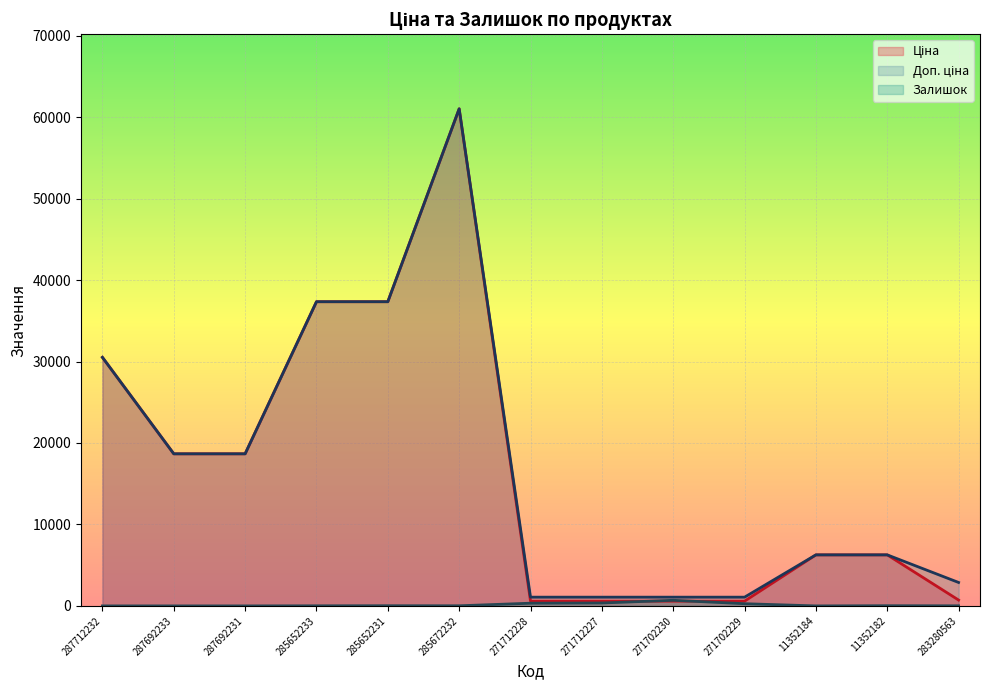

What is the total value across all series at 287692231?

37343.0